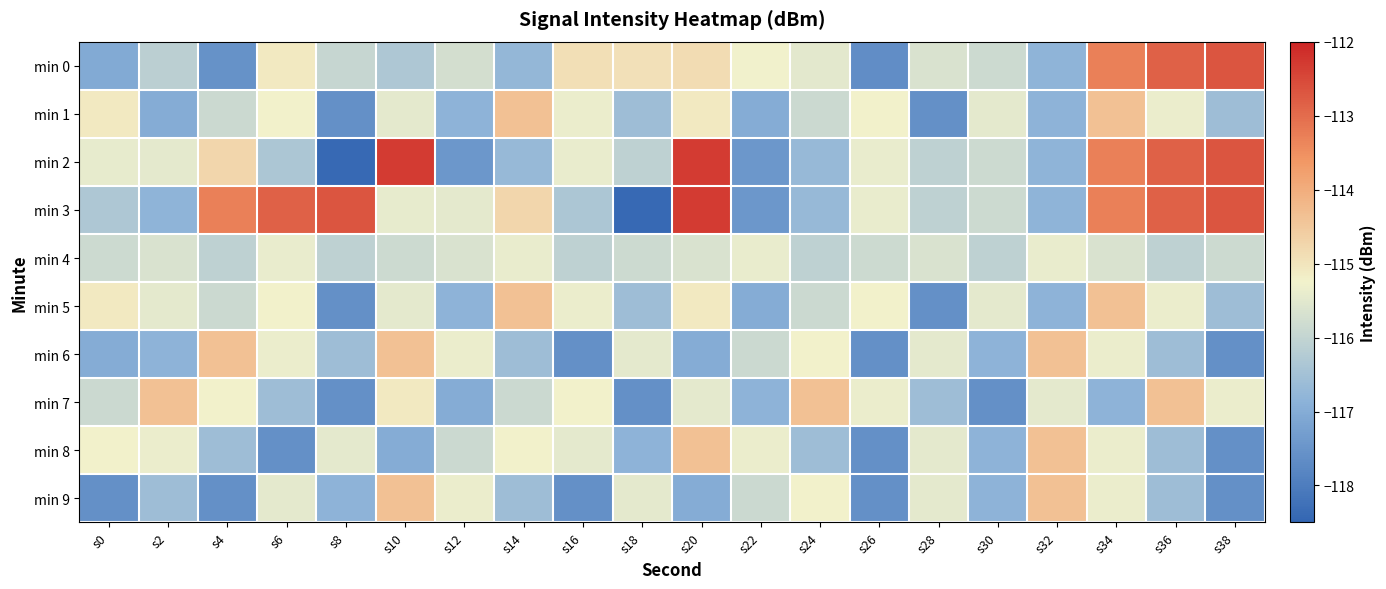

Between s30 and s6, which is larger?

s6